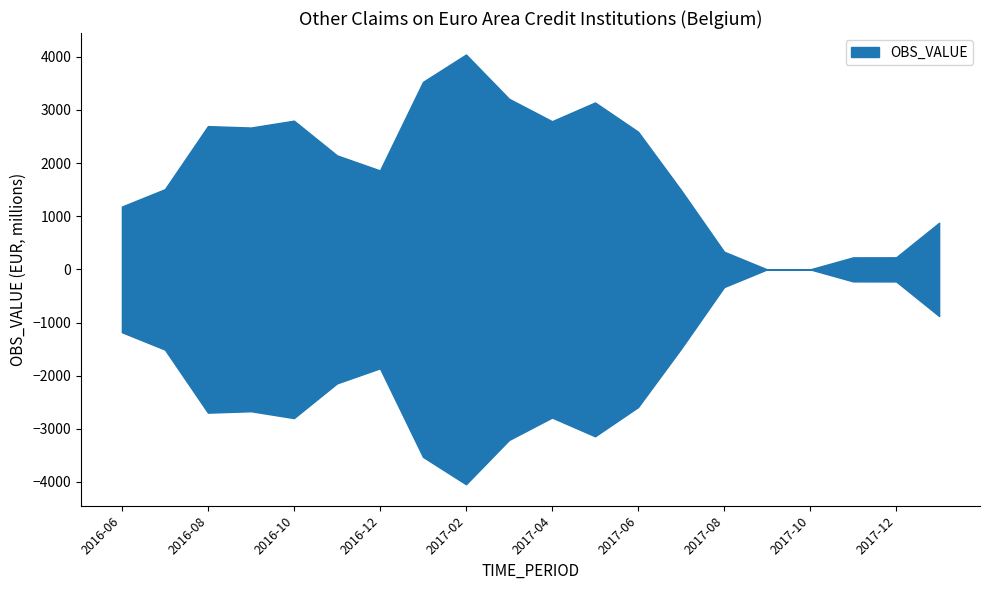

How many points are lower than both their immediate neighbors (excluding endpoints)?

4